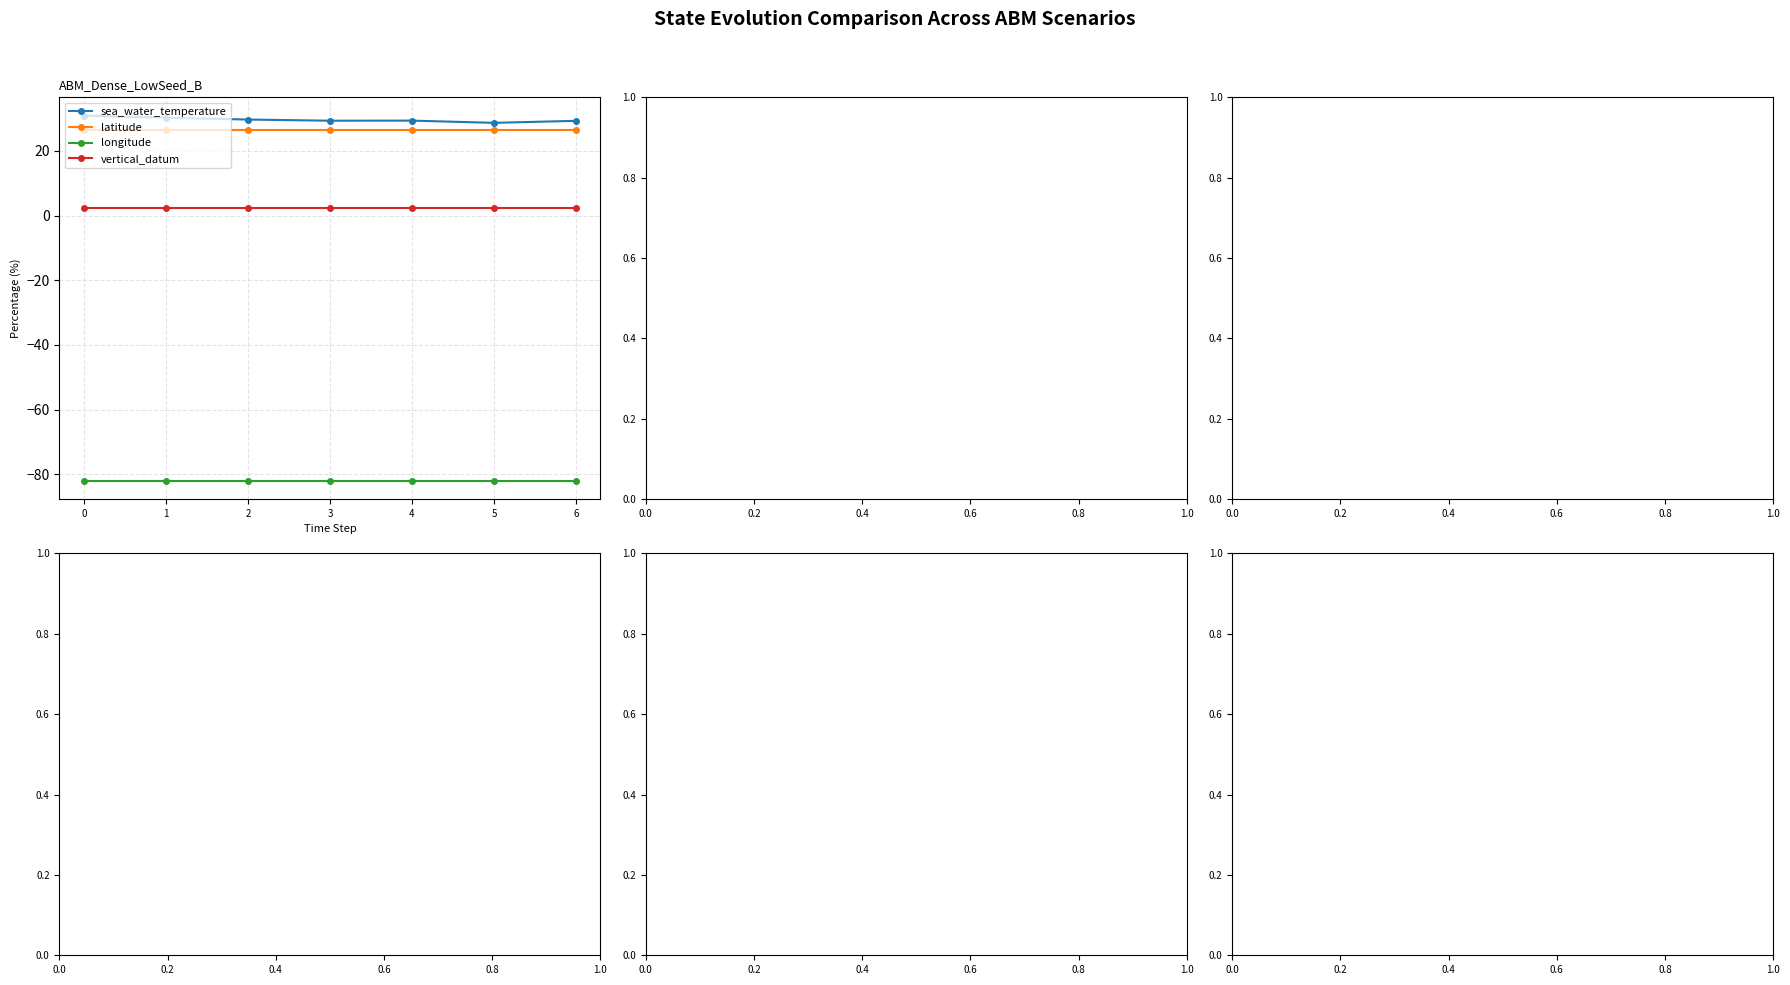

What is the maximum value shown in the chart?

30.9